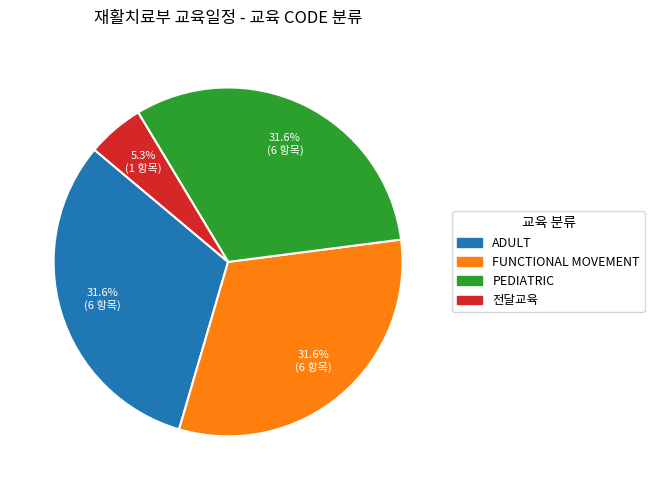

Do ADULT and 전달교육 together represent more than half of the pie?

No